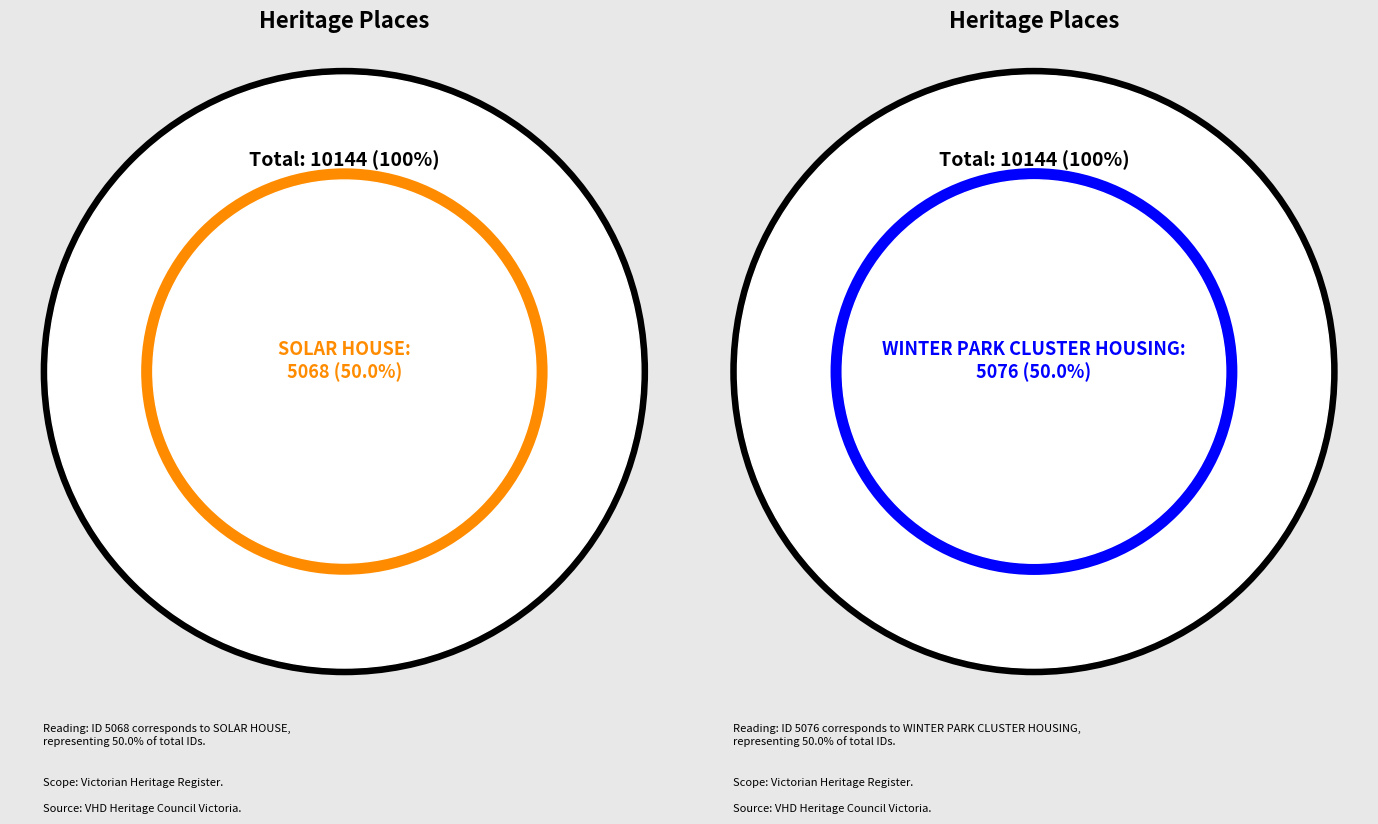

How many segments does this pie chart have?

2